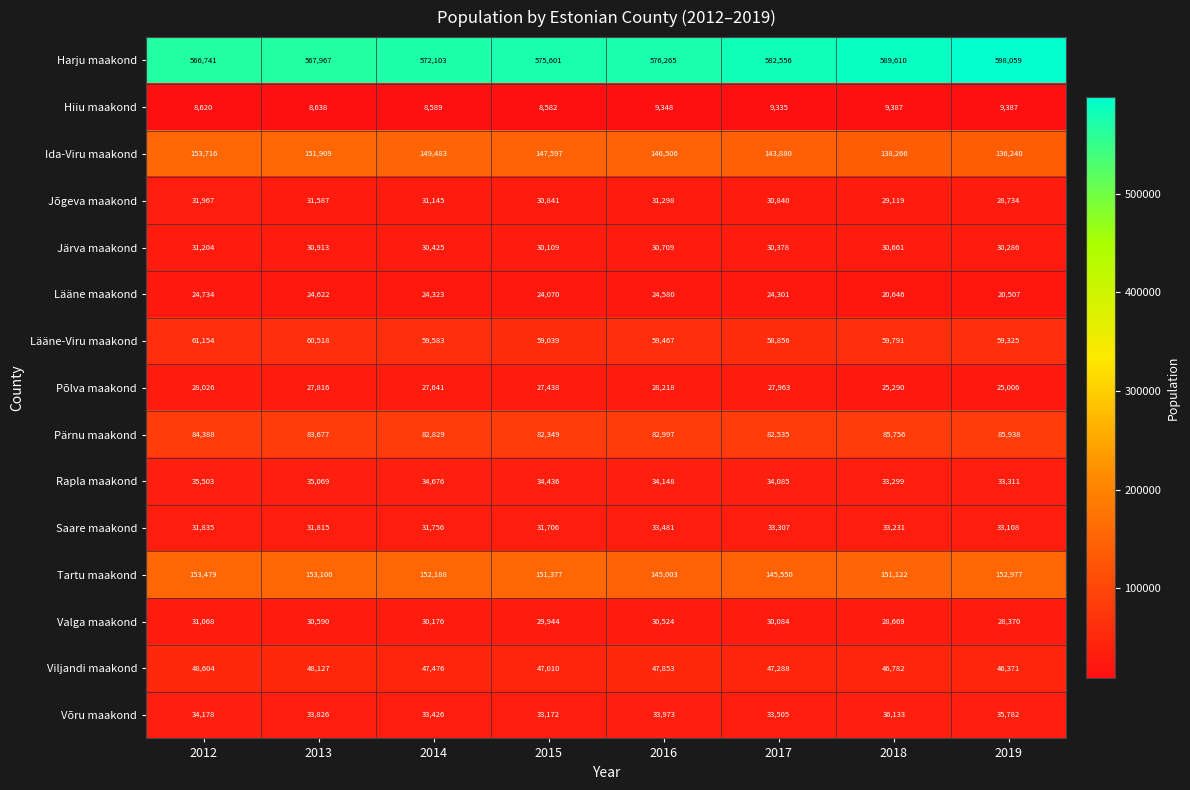

What is the minimum value shown in the chart?

8582